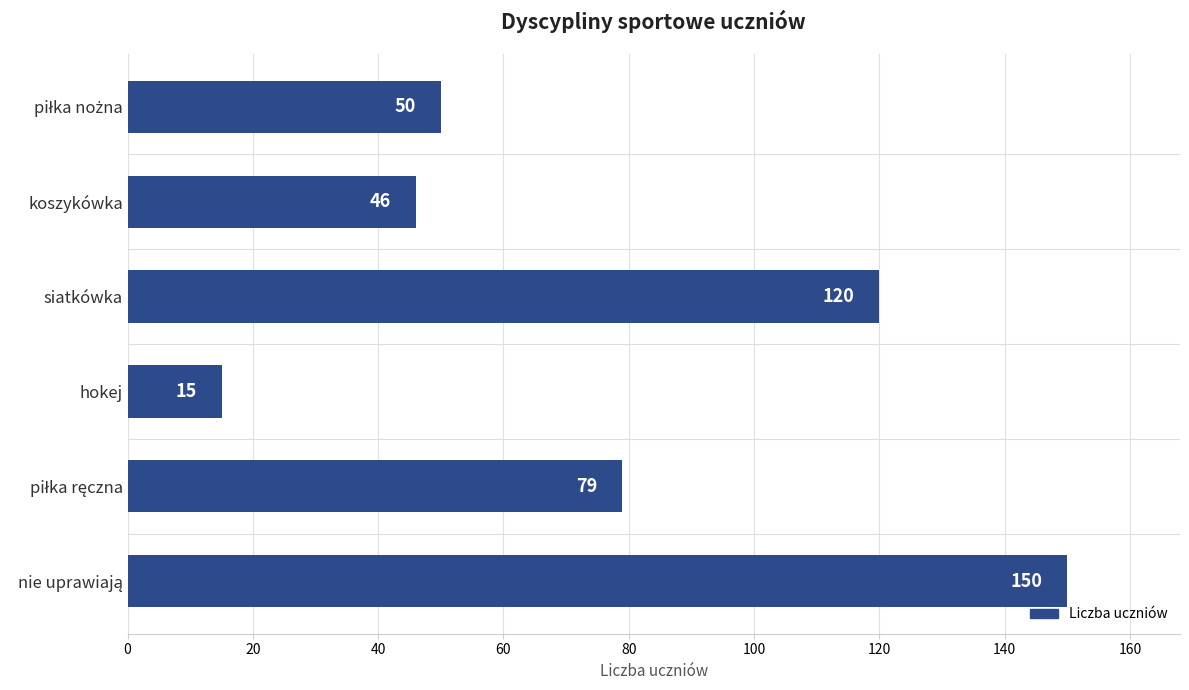

What is the average value?

77